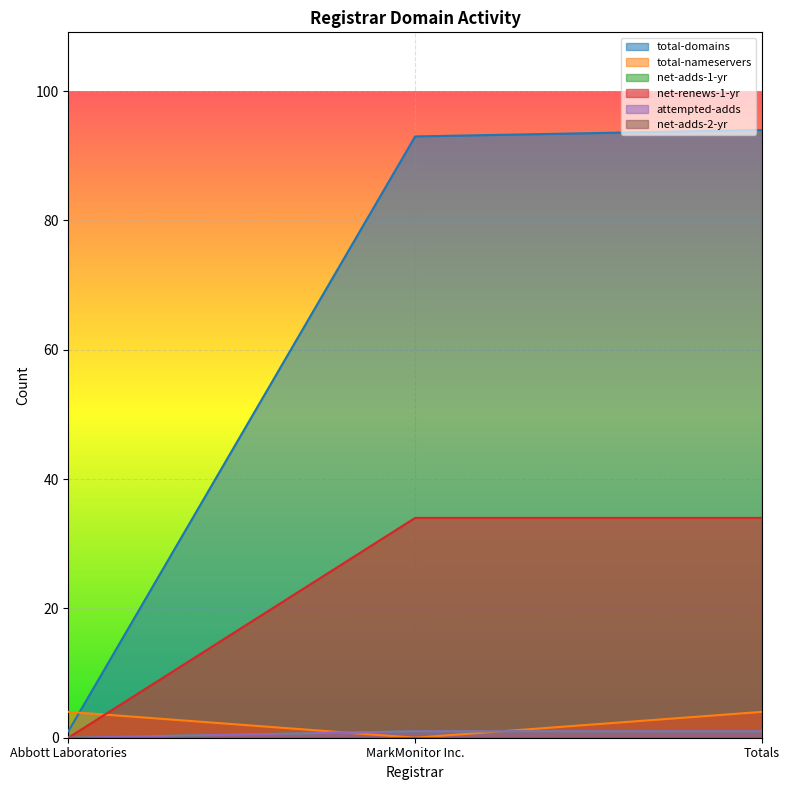

What is the sum of the total-nameservers values at Totals and MarkMonitor Inc.?

4